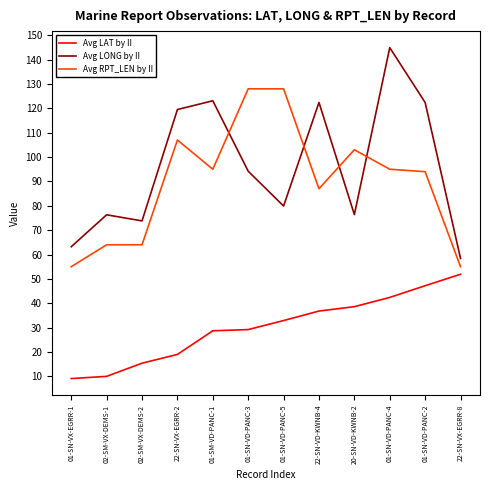

Which series has the widest spread of values?

Avg LONG by II